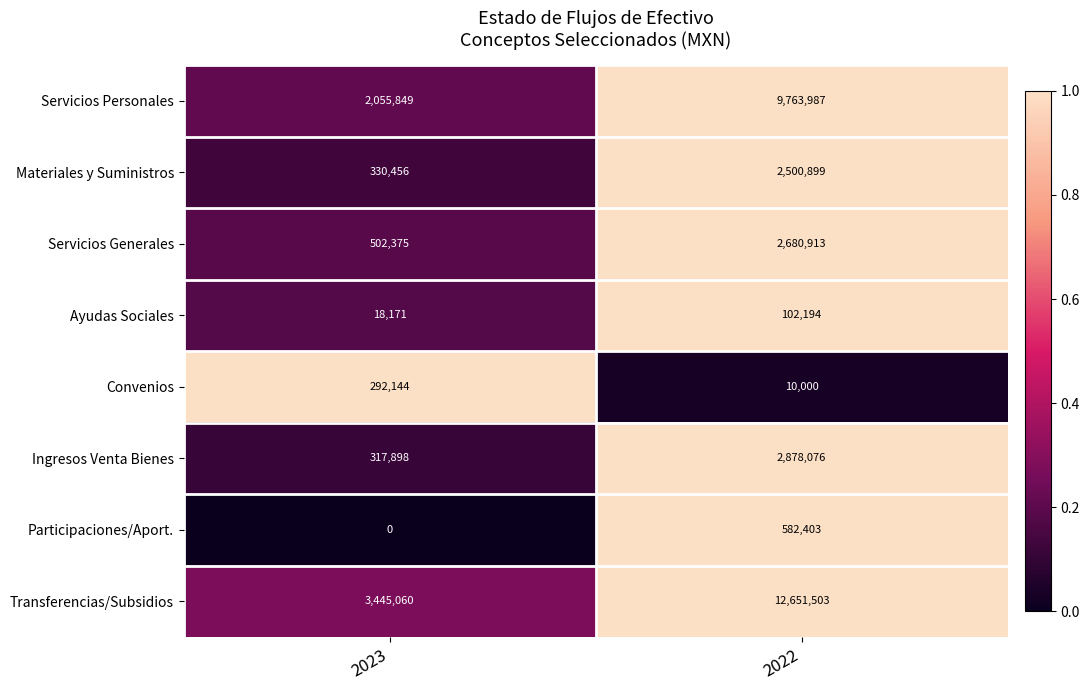

How many categories are shown in the chart?

2